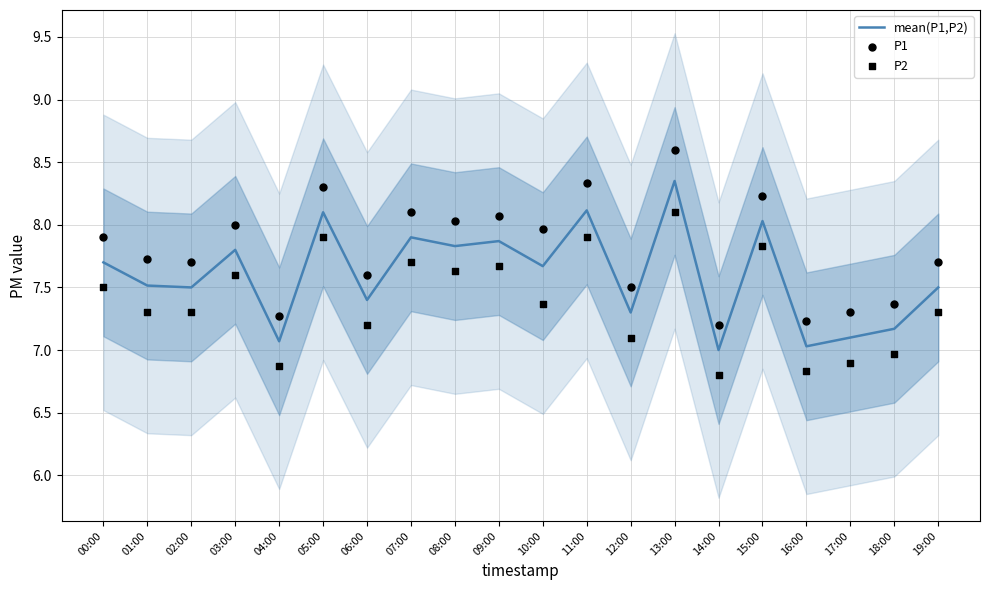

Which series has the largest Y range (max minus min)?

P1